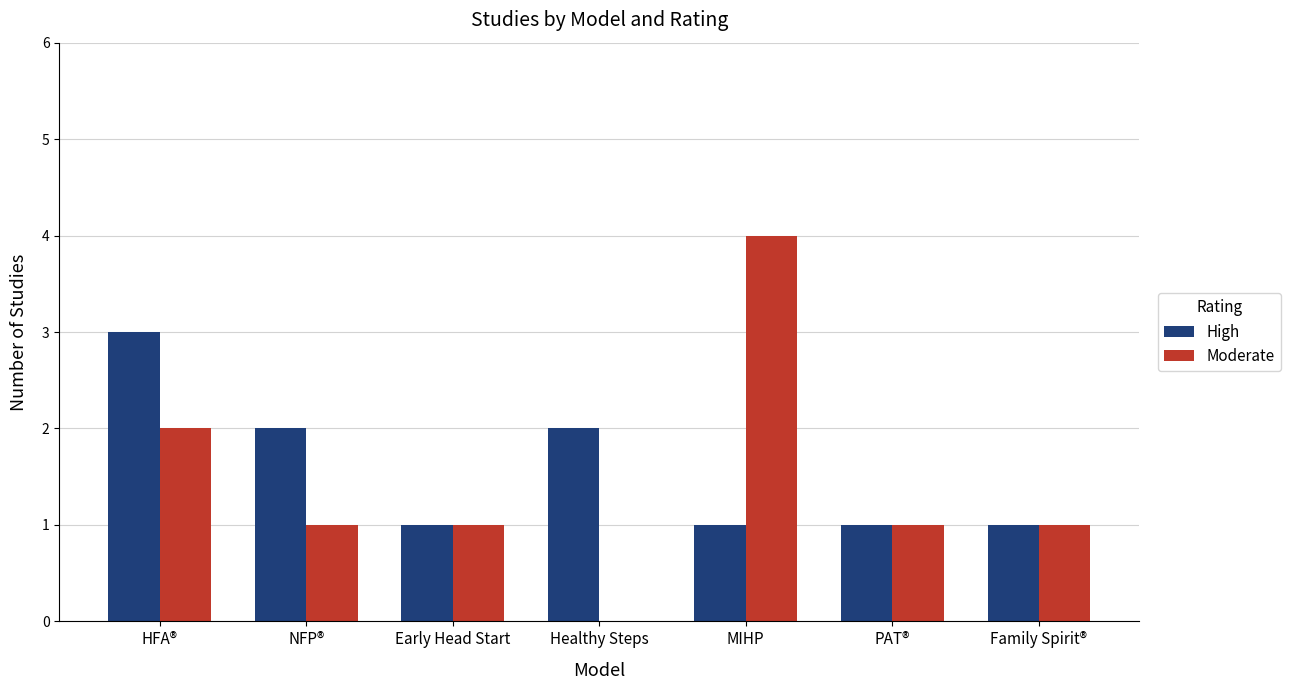

The value of High at HFA® is 1. True or false?

False